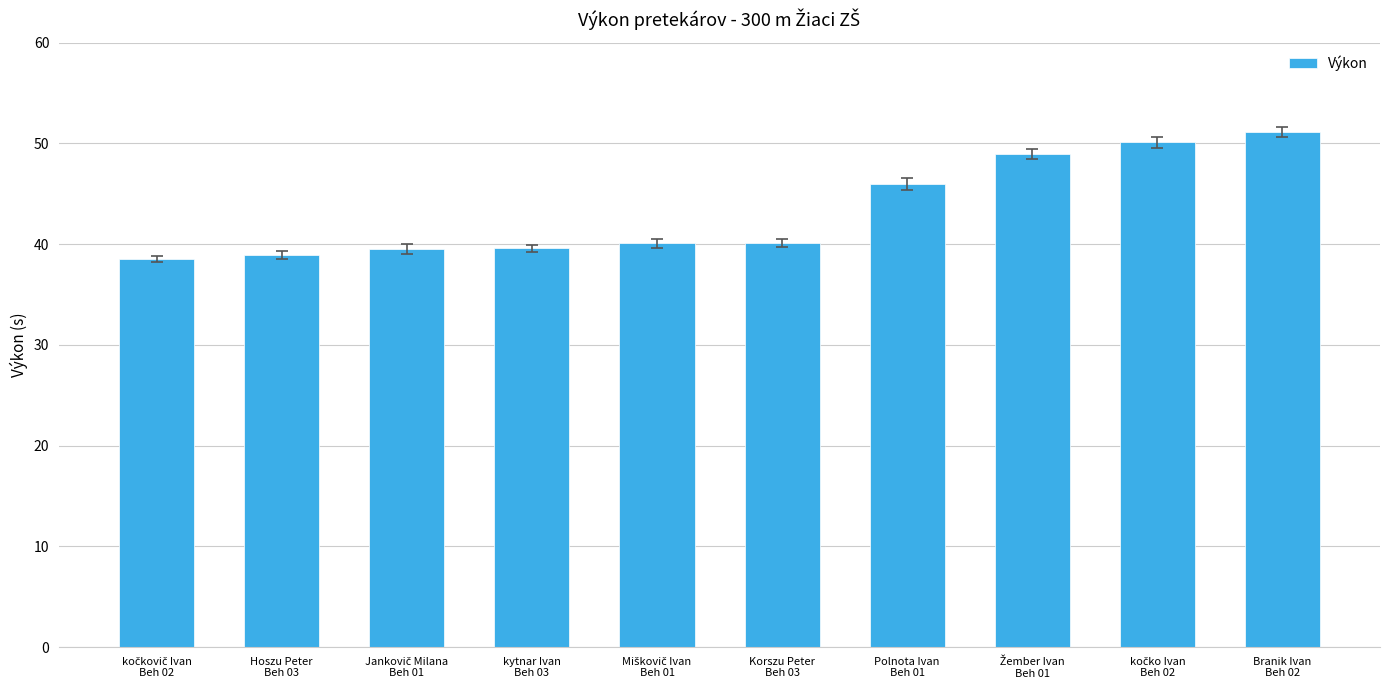

What is the average value?

43.3